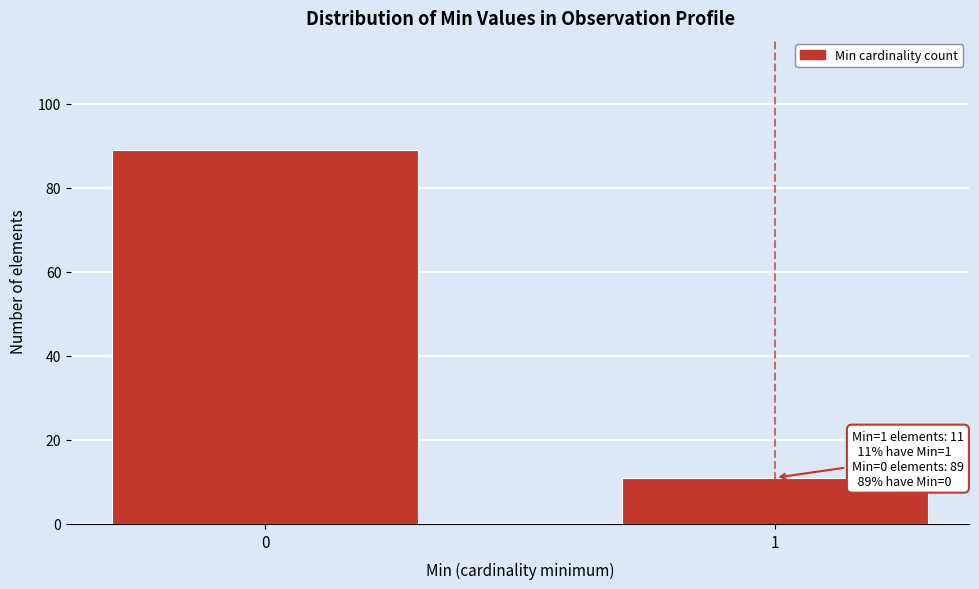

Reading left to right, list all the values displayed in this chart.

0=89	1=11